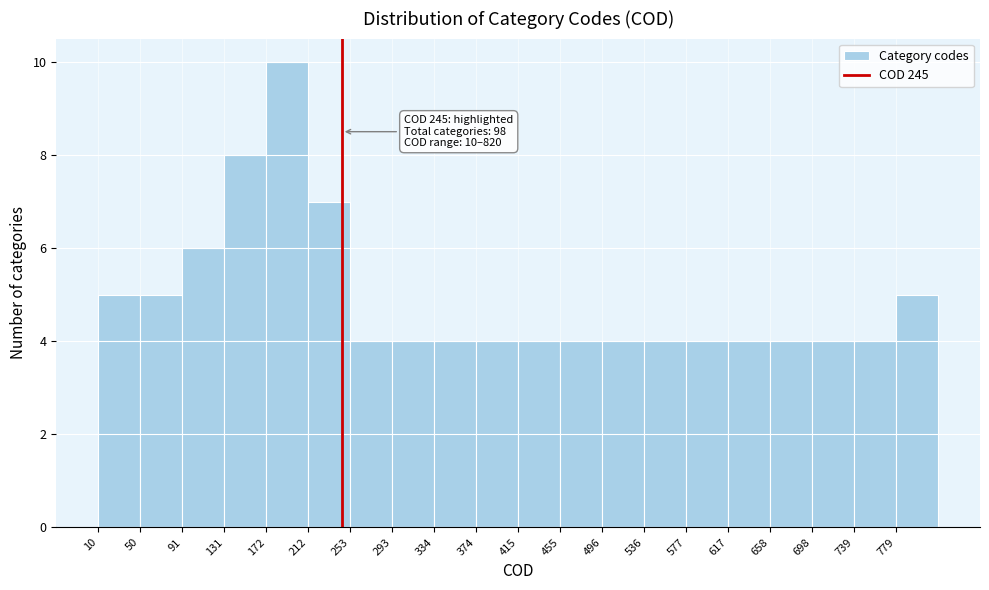

Which range on the x-axis has the tallest bar?

172.0 to 212.5